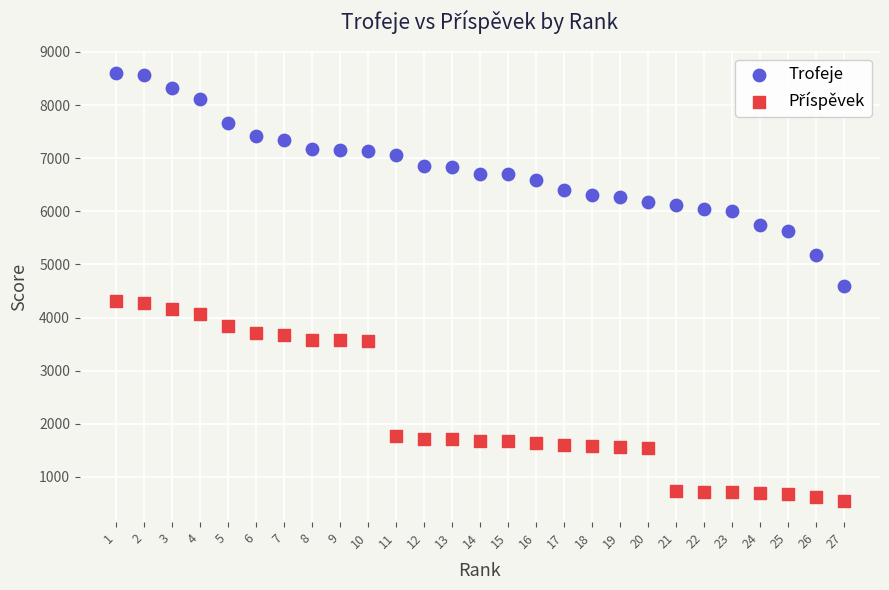

Across all data points, what is the range of Y values (max minus min)?

8057